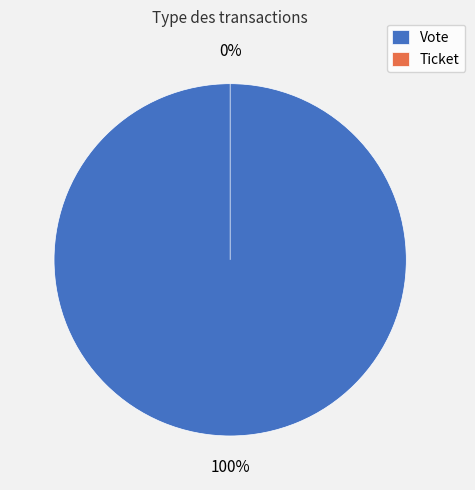

To the nearest percent, what is the difference between the largest and smallest slice percentages?

100%